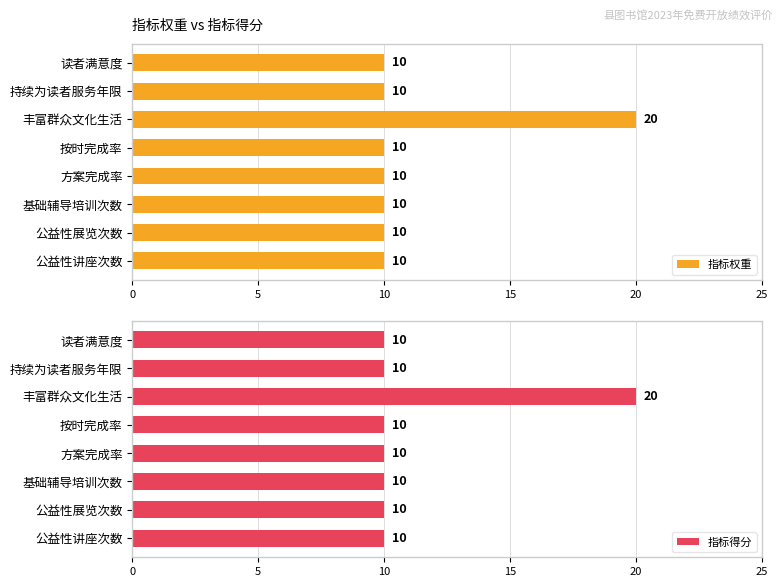

What value does the 指标权重 series have at 读者满意度, to the nearest 10?

10